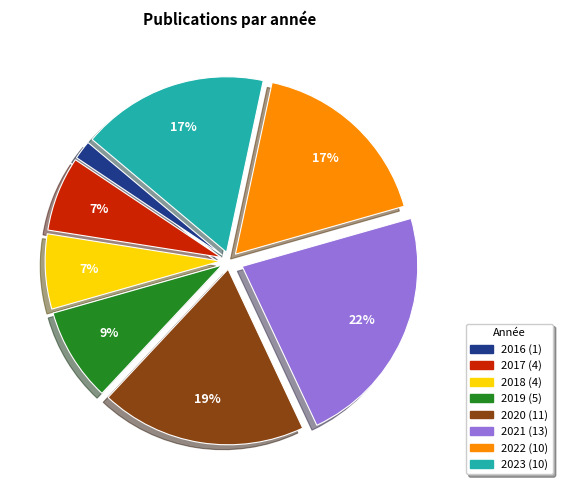

Is the sum of 2023 and 2016 greater than half?

No